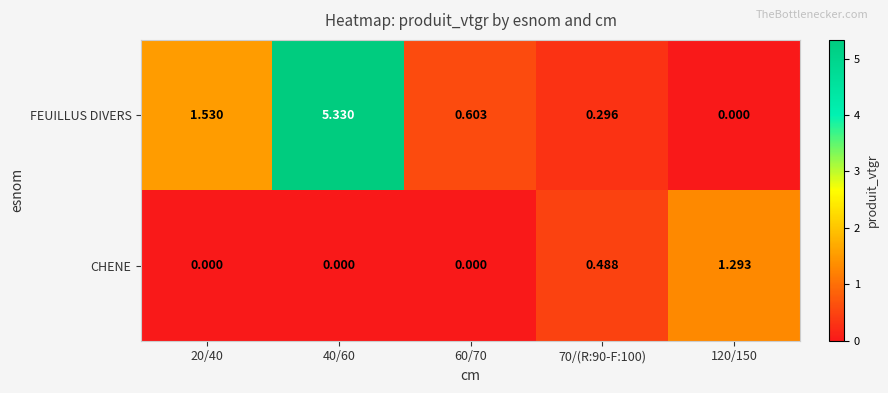

Is the value of CHENE at 70/(R:90-F:100) greater than the value of FEUILLUS DIVERS at 40/60?

No